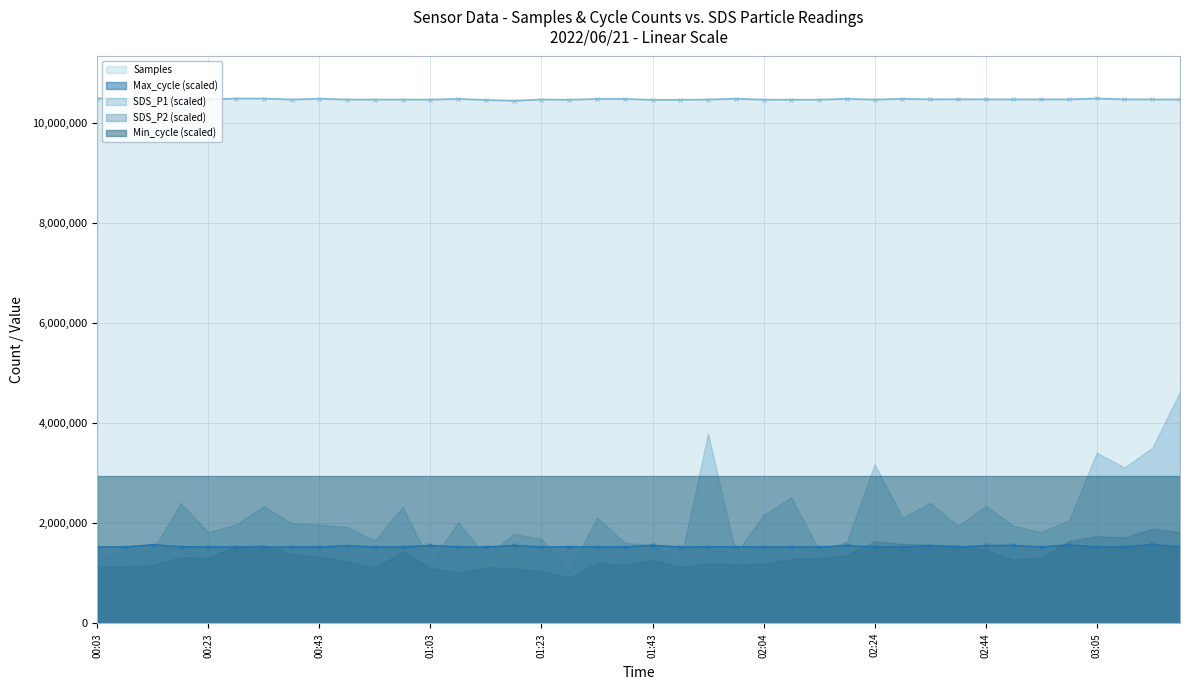

How many lines are shown in the chart?

5